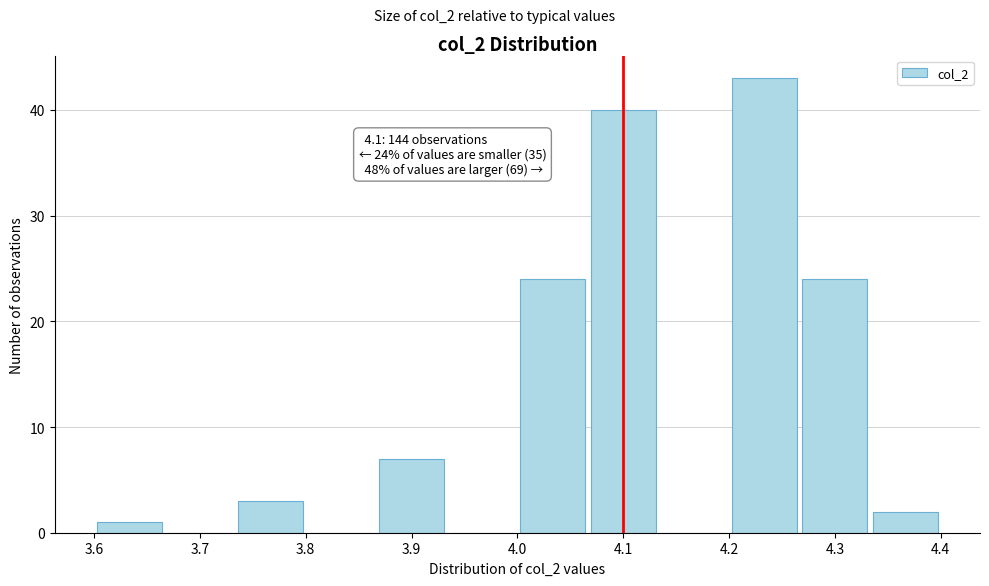

Over which range of the x-axis is the bar tallest?

4.20 to 4.27